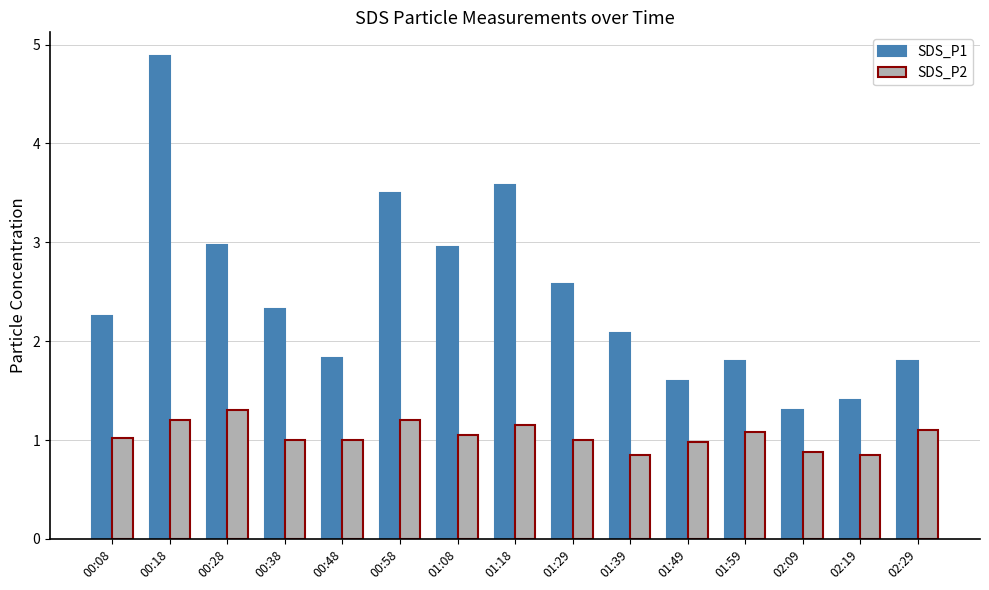

At 00:48, list the series in order from smallest to largest.

SDS_P2, SDS_P1